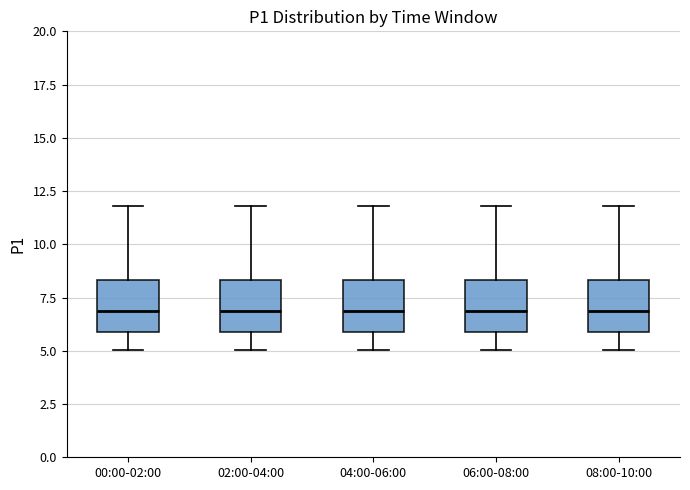

Where does the lower whisker of the box for 02:00-04:00 end on the y-axis? The values are not printed on the chart, so give them approximately, as read against the axis.

5.0